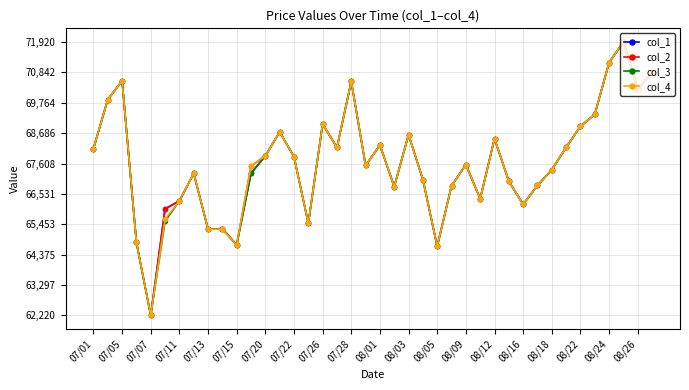

What is the value of the col_3 point at the 12th from the left?

67260